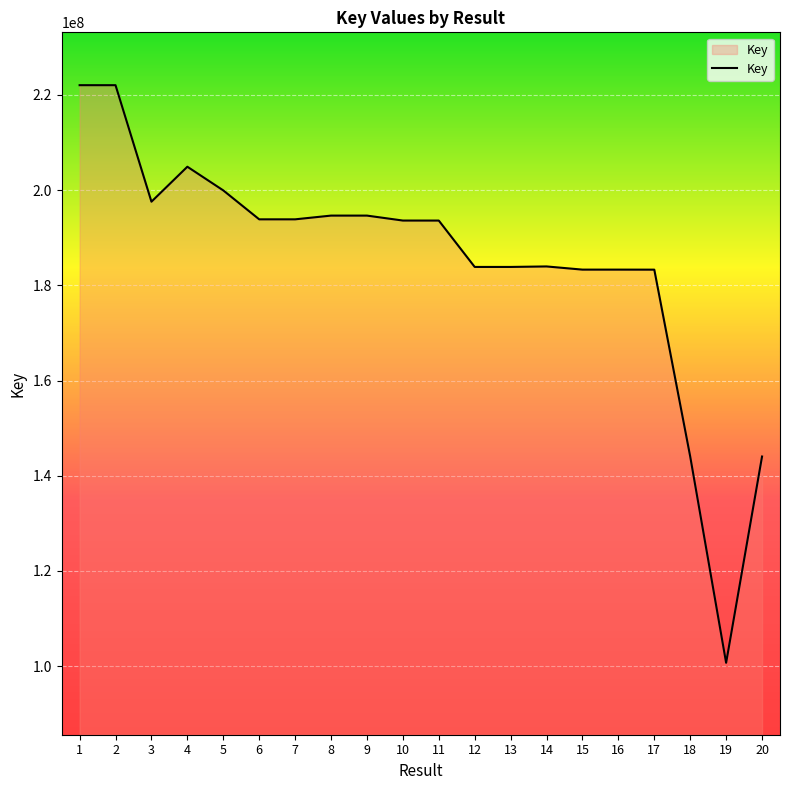

How many series are shown in this chart?

1